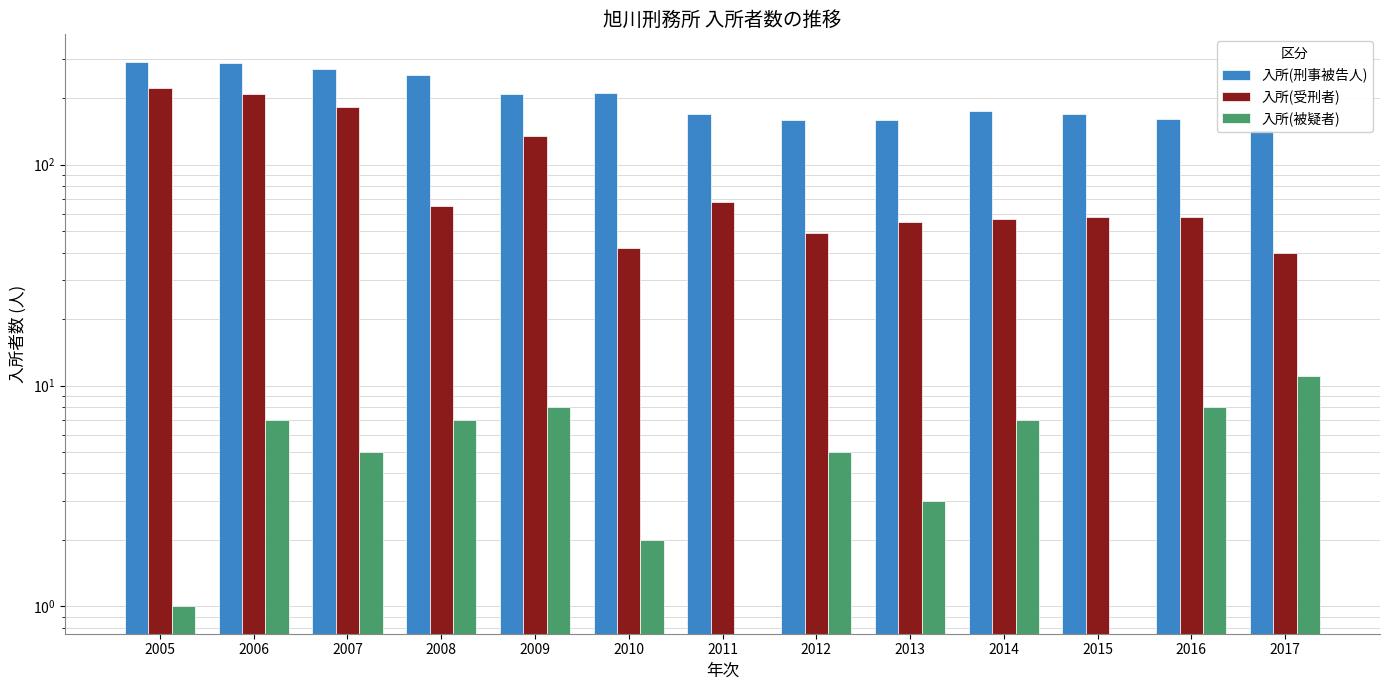

List the labels in order of 入所(受刑者) value, largest first.

2005, 2006, 2007, 2009, 2011, 2008, 2015, 2016, 2014, 2013, 2012, 2010, 2017